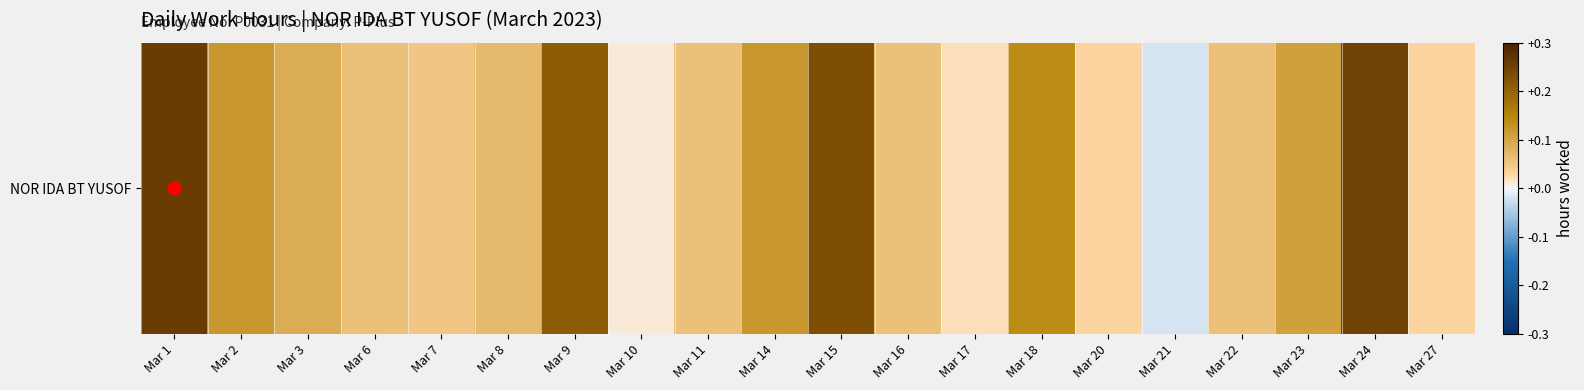

What is the average value?

0.1